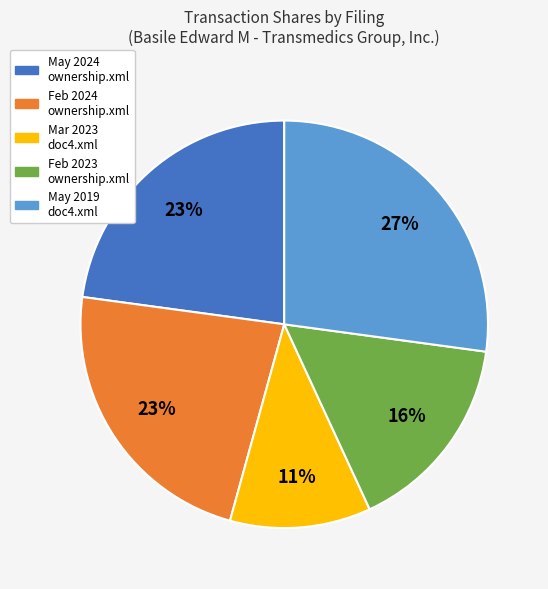

To the nearest percent, what is the difference between the largest and smallest slice percentages?

16%